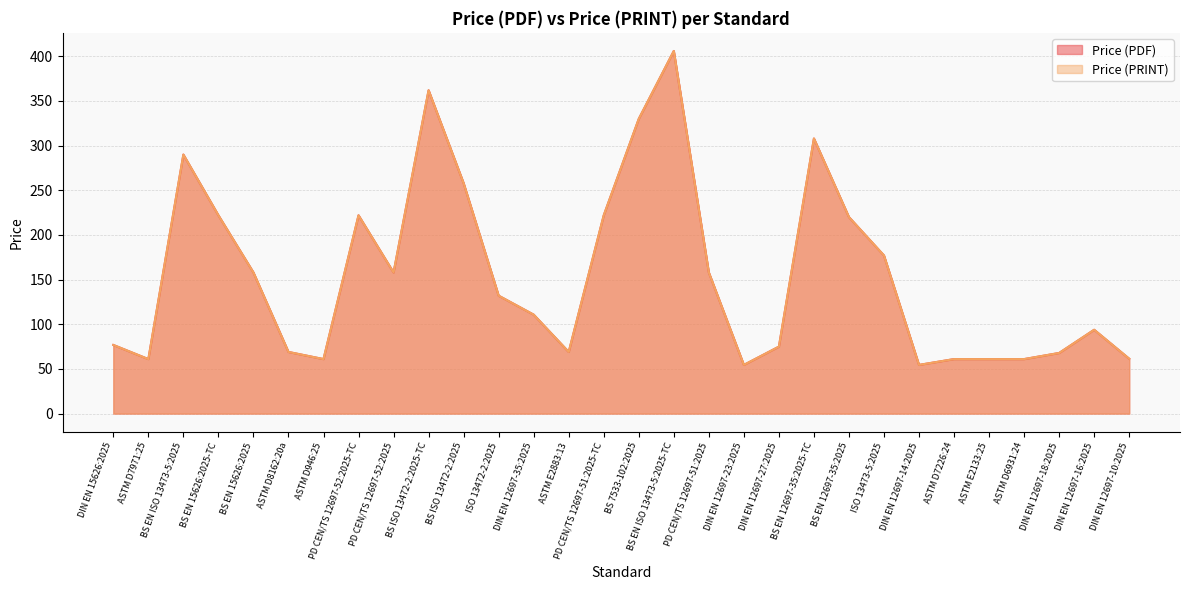

Rank the series by their maximum value, from highest to lowest.

Price (PDF), Price (PRINT)